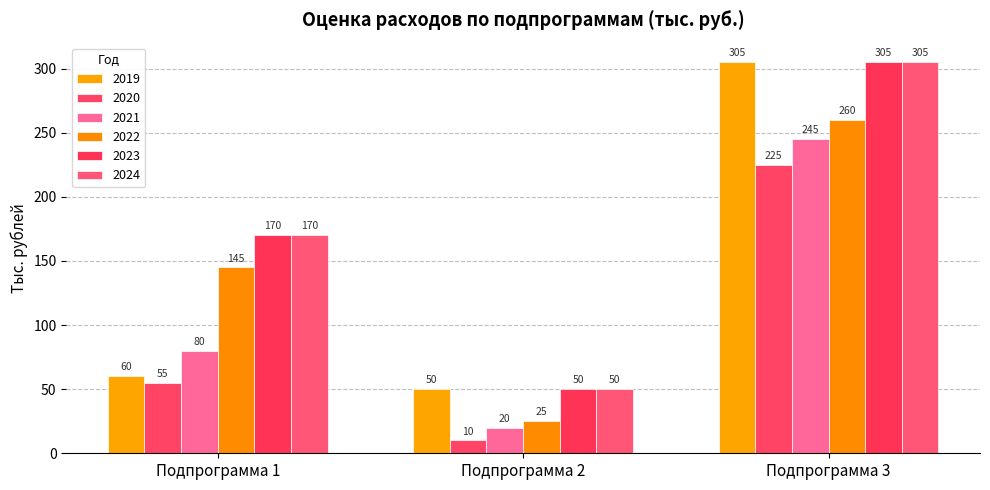

How many series are shown in this chart?

6